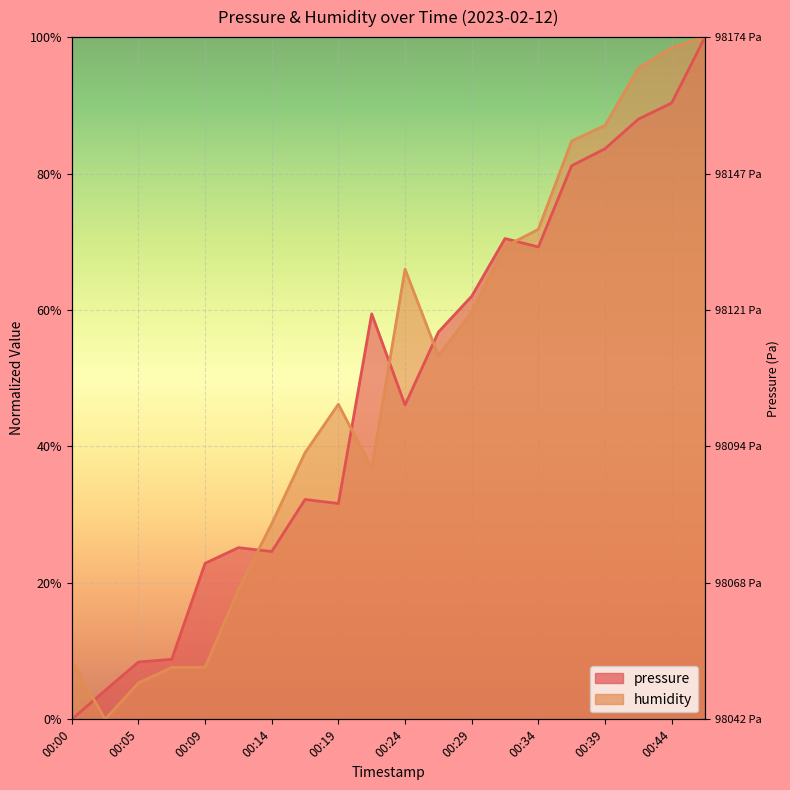

Which series ends up on top after the final intersection of pressure and humidity?

humidity